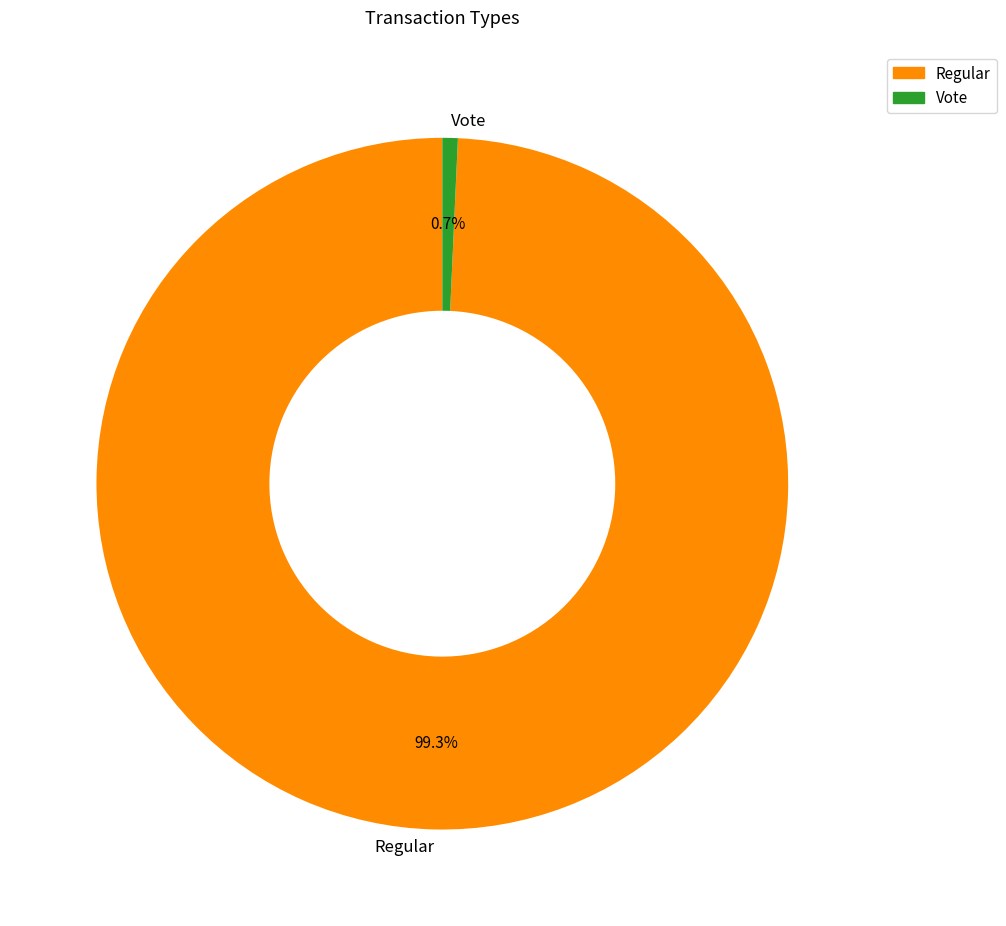

Is it true that Regular is 90% of the pie?

False